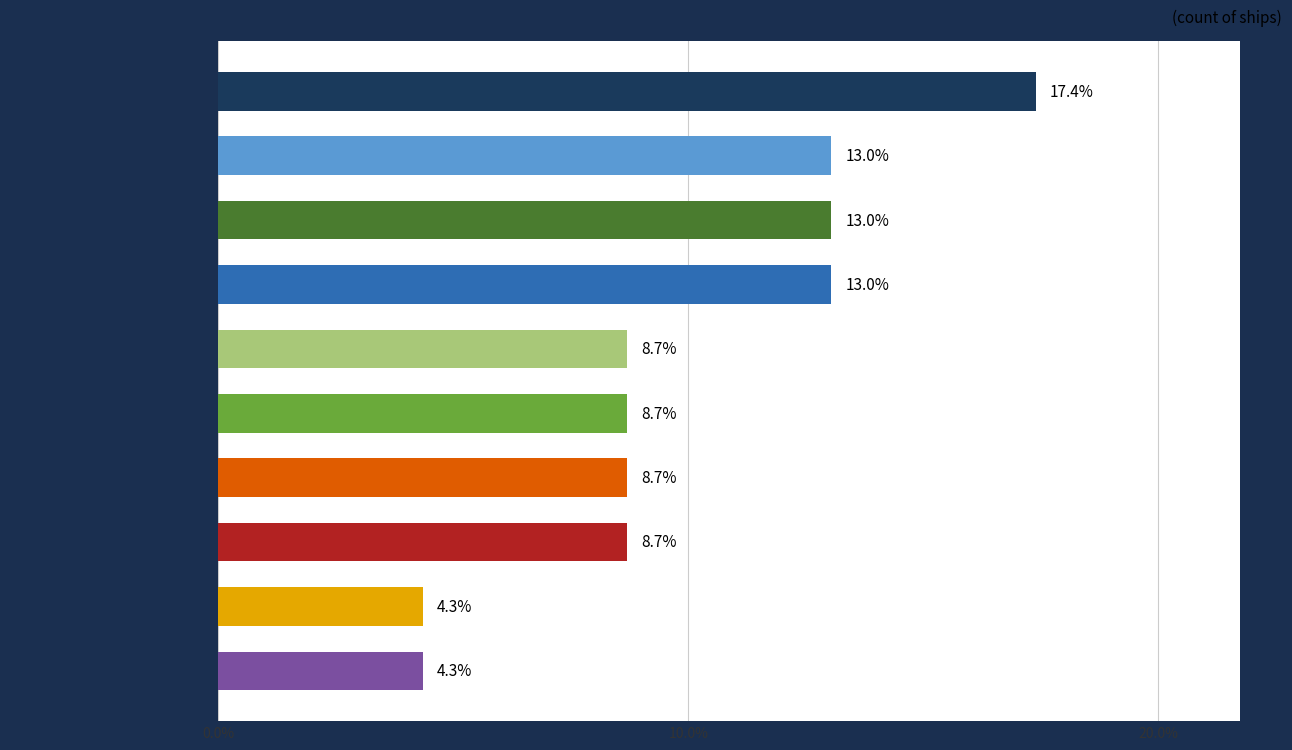

Reading top to bottom, list all the values displayed in this chart.

Bass Strait=17.4	West Coast=13.0	Port Phillip=13.0	East Coast=13.0	Lakes Entrance=8.7	Lady Bay, Warrnambool=8.7	Cape Schanck=8.7	Apollo Bay=8.7	Williams River NSW=4.3	Louttit Bay, Lorne=4.3